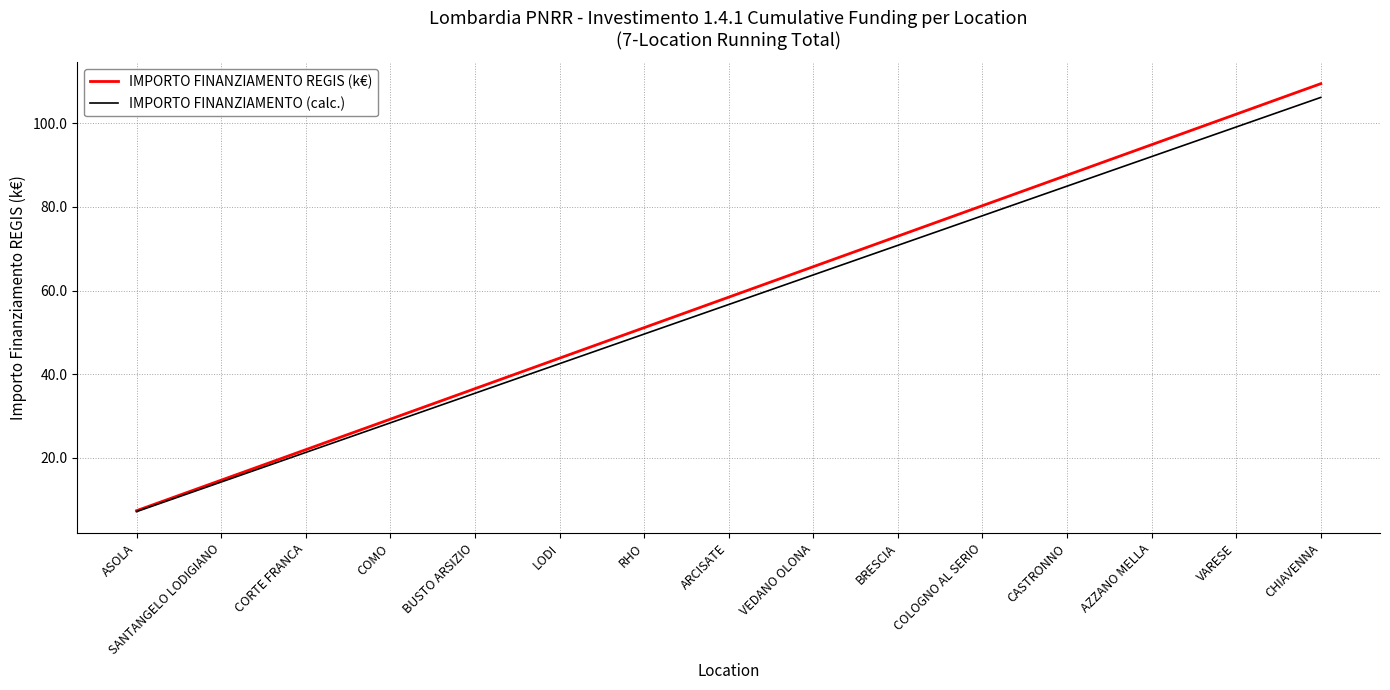

What is the minimum value for IMPORTO FINANZIAMENTO (calc.)?

7.1